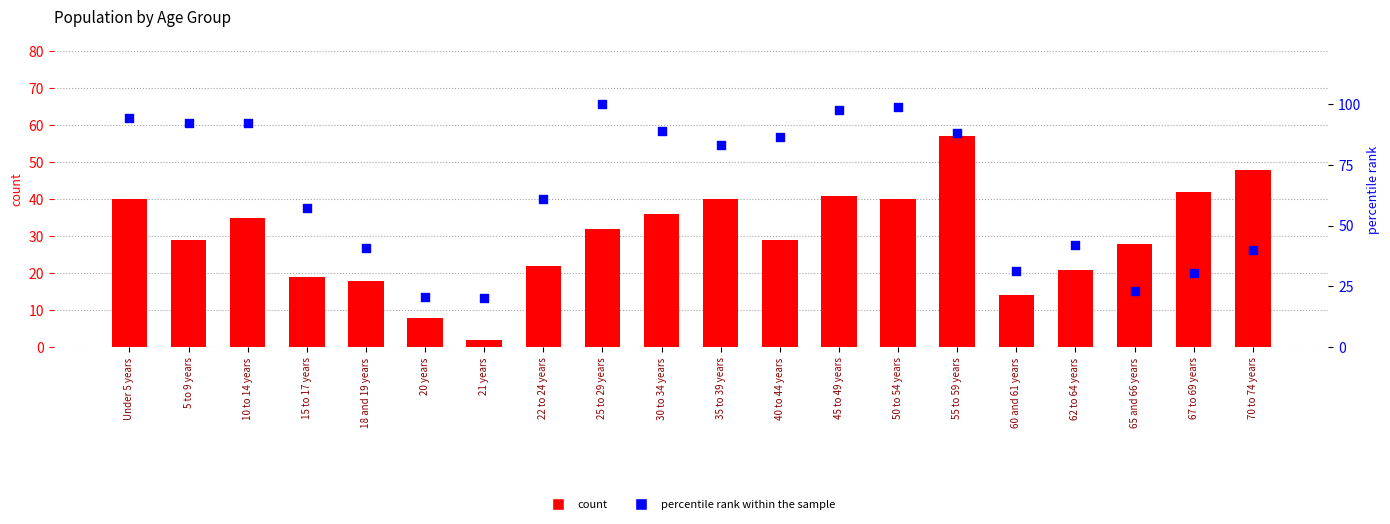

Is the value of count at 45 to 49 years greater than the value of percentile rank within the sample at 10 to 14 years?

No